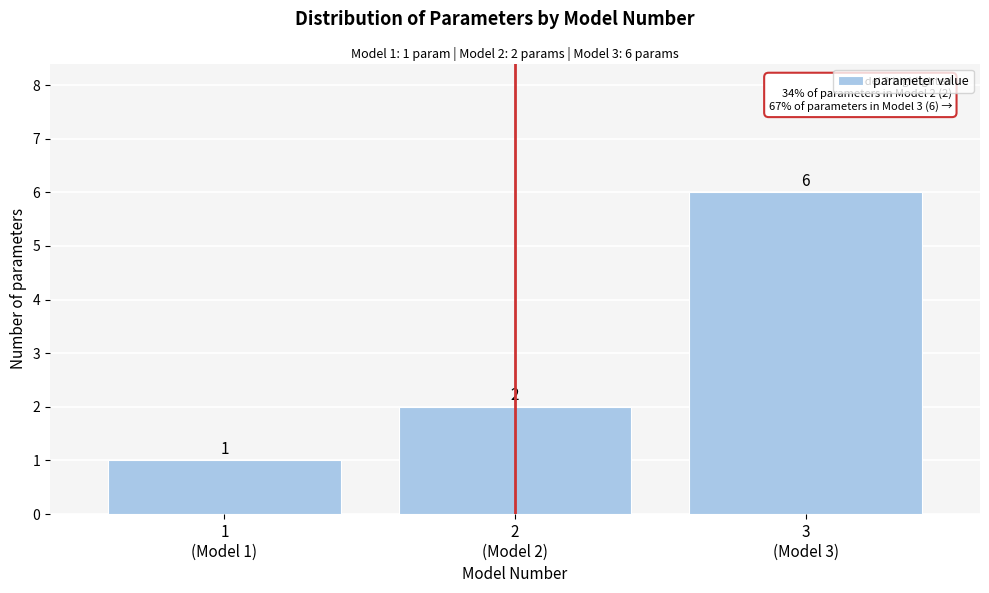

Reading left to right, what are all the values shown in this chart?

1	2	6